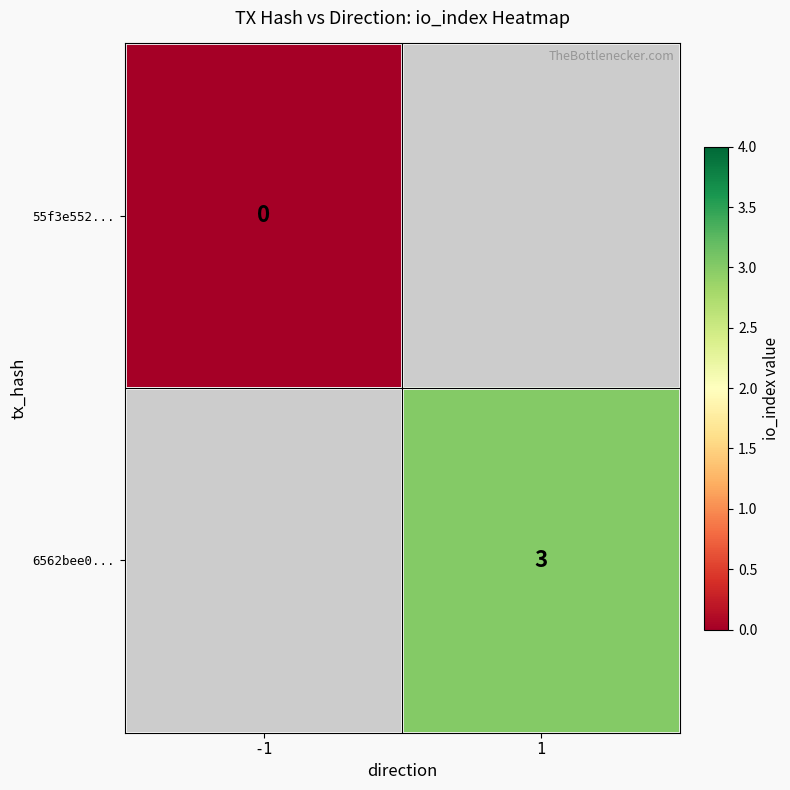

Is it true that 6562bee0... equals 5 at 1?

False